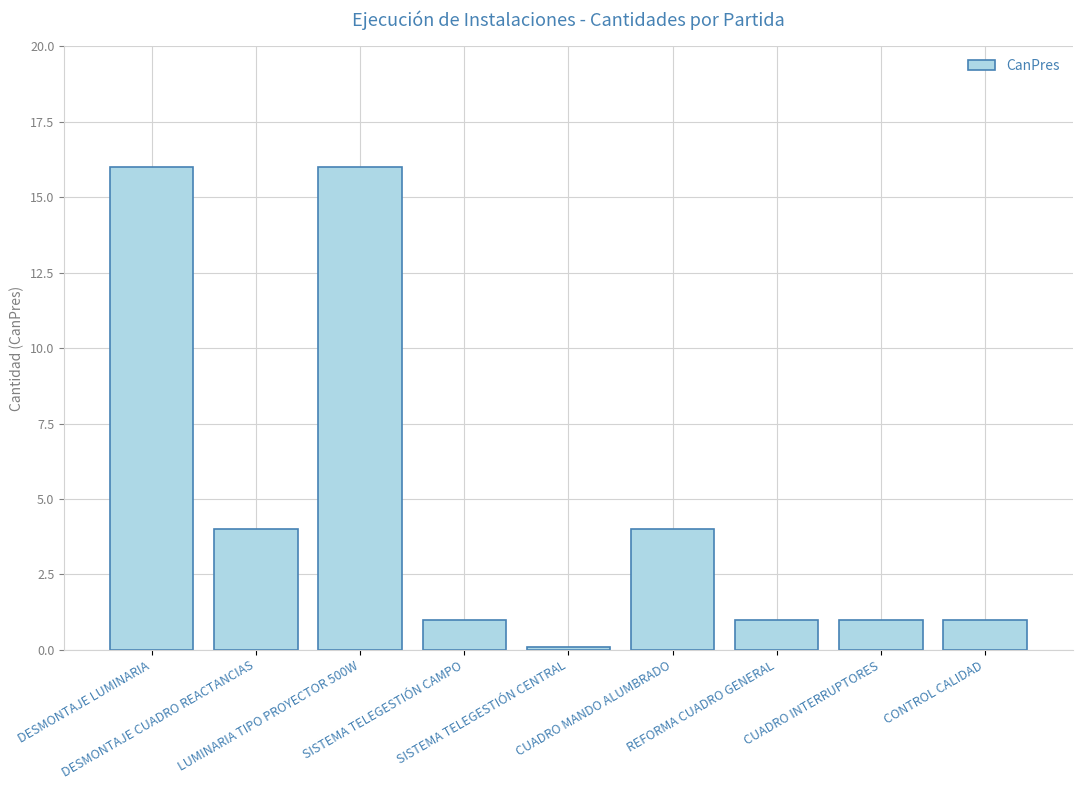

Reading right to left, what are all the values shown in this chart?

1.0	1.0	1.0	4.0	0.1	1.0	16.0	4.0	16.0